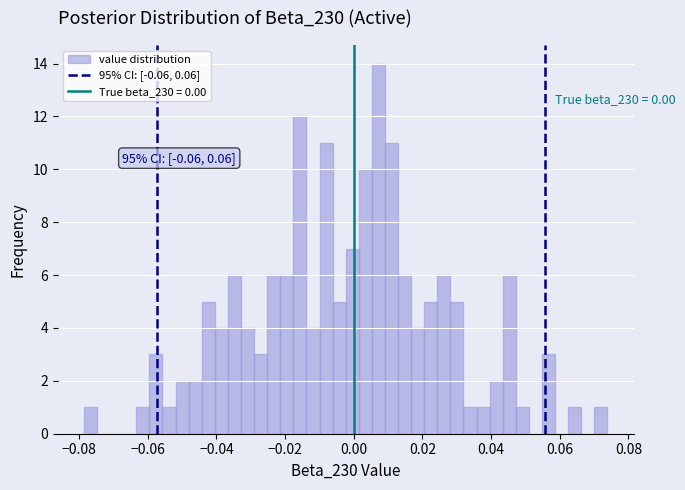

Read against the x-axis, roughly where is the centre of the tallest bar?

0.008